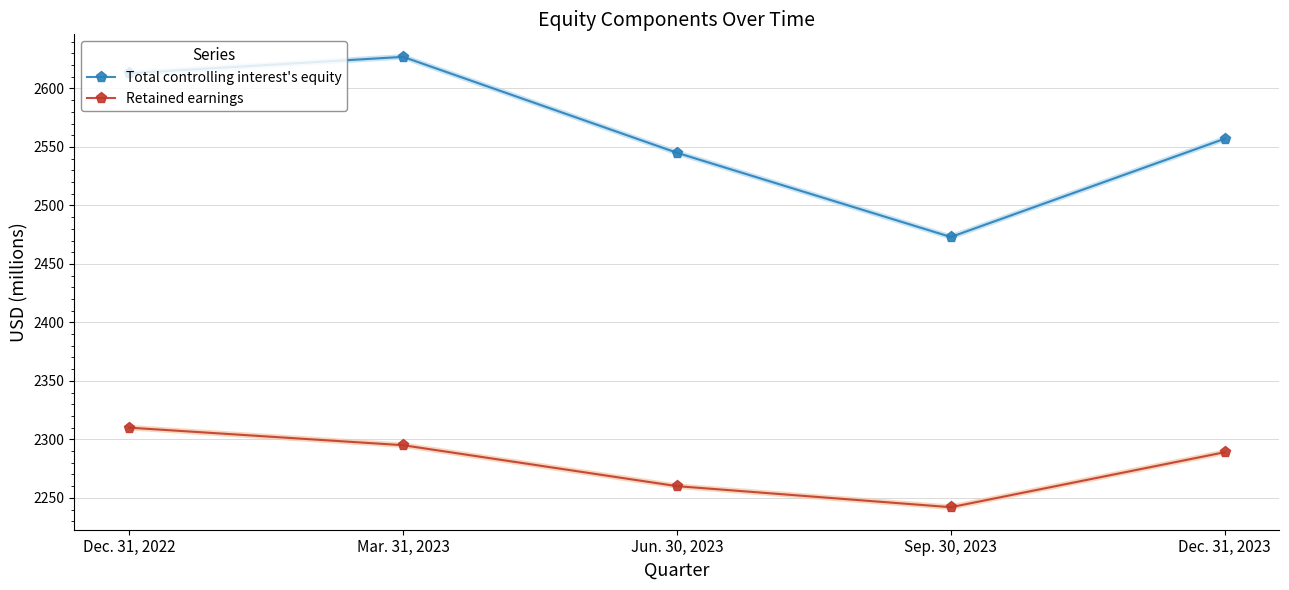

At which label does Total controlling interest's equity first exceed 2557?

Dec. 31, 2022